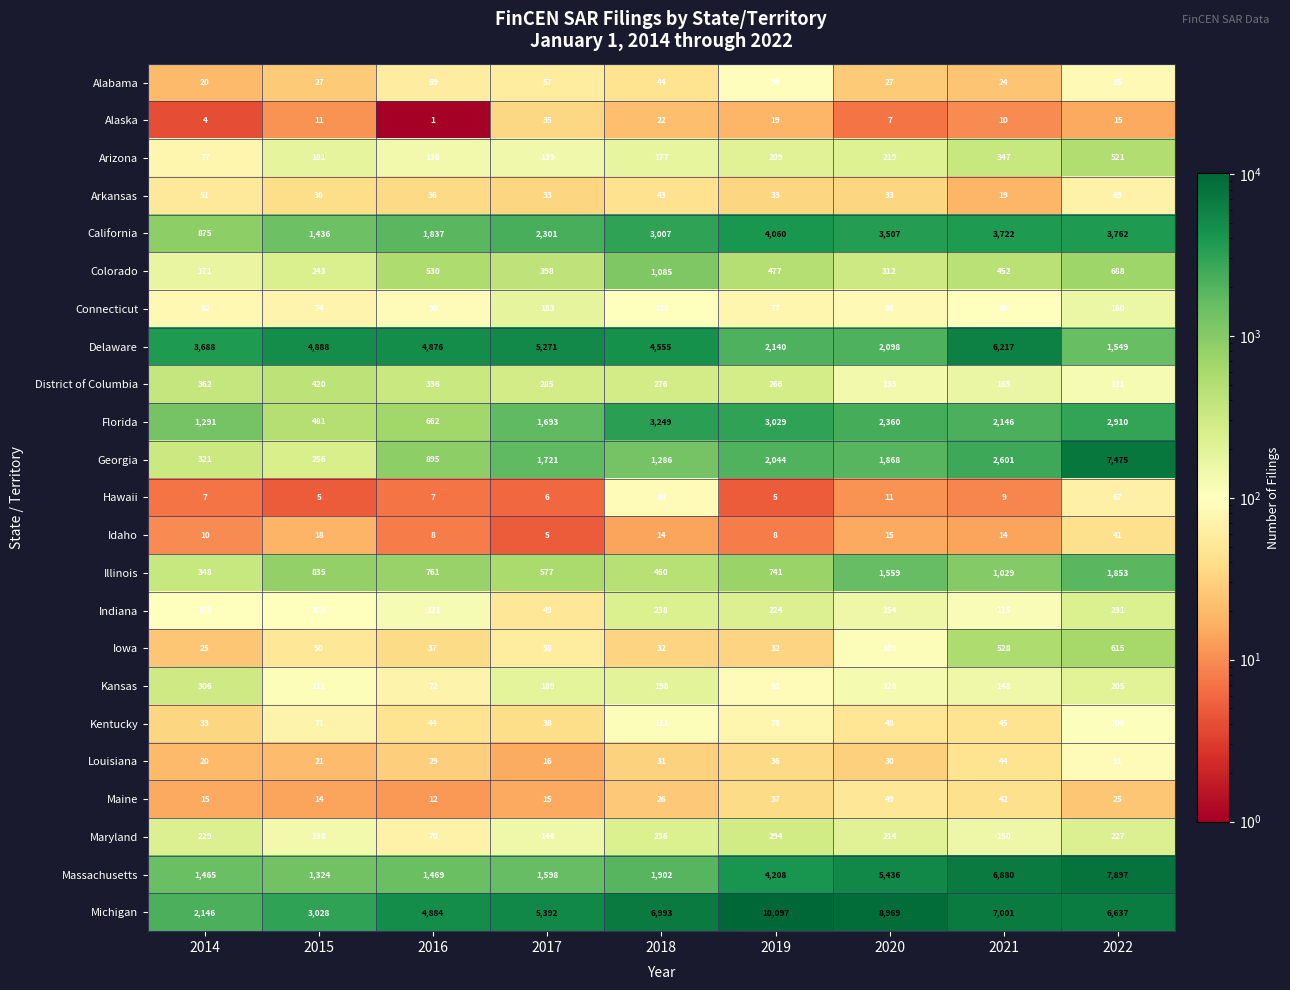

True or false: District of Columbia has a value of 266 at 2019.

True